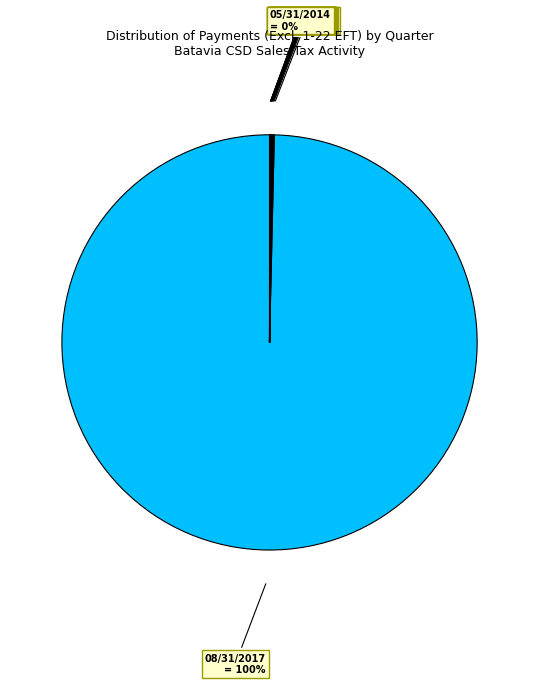

Is there any slice that represents more than half of the pie?

Yes